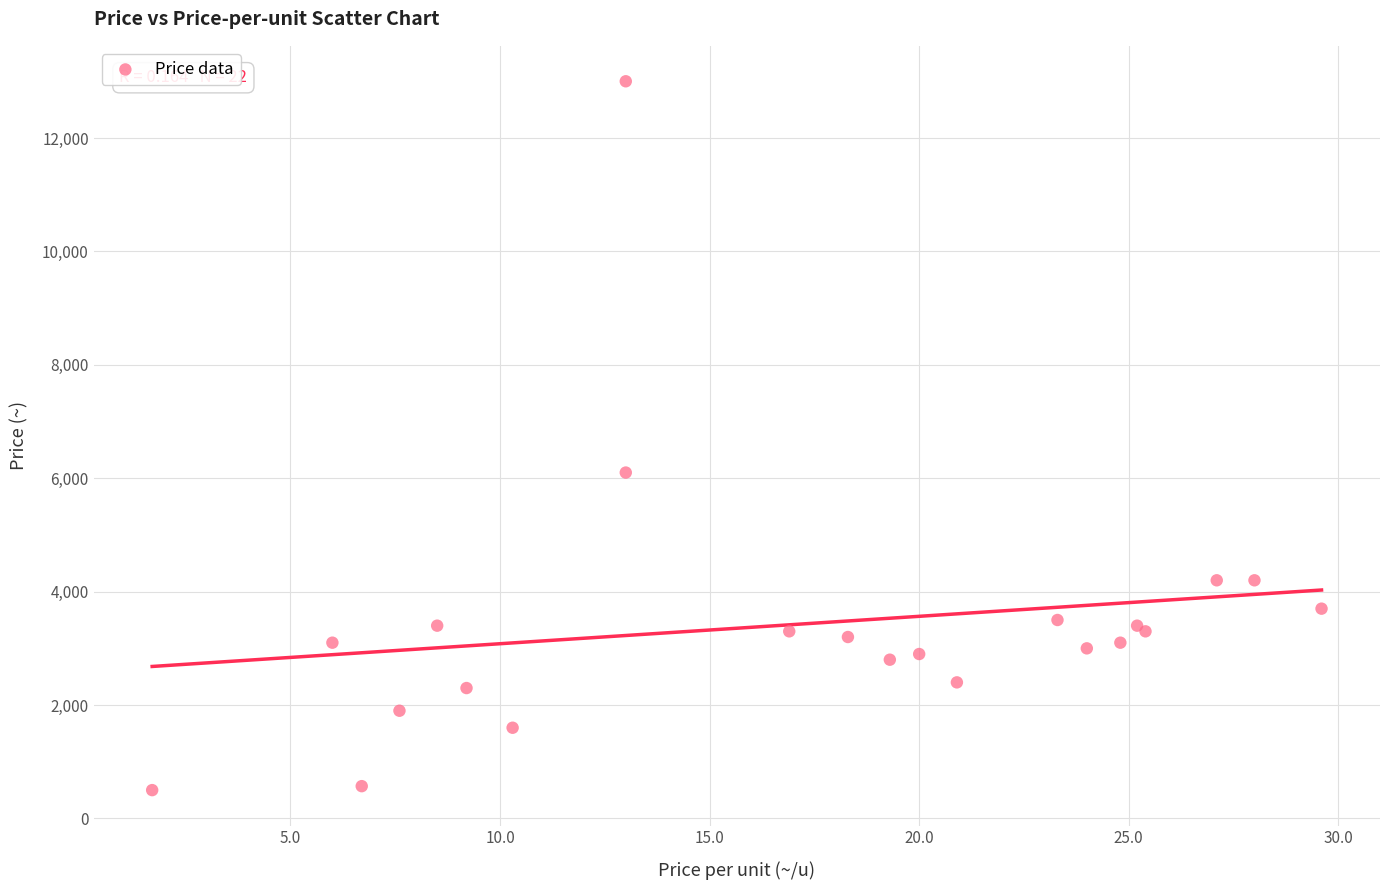

What Y value in the scatter plot is closest to 6750?

6100